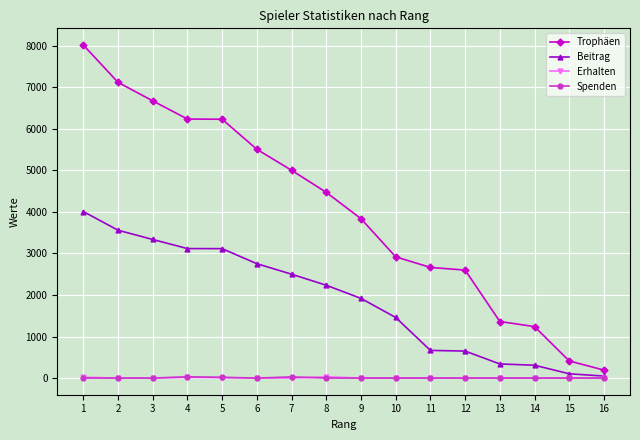

True or false: Trophäen and Spenden cross at least once.

False